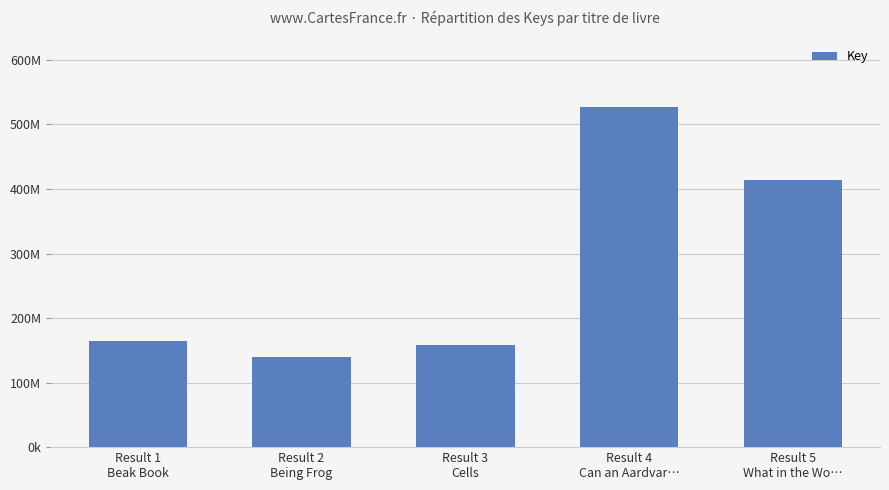

Reading right to left, extract all data points from this chart.

Result 5
What in the Wo…=414120376	Result 4
Can an Aardvar…=526782876	Result 3
Cells=158422817	Result 2
Being Frog=139918924	Result 1
Beak Book=164426658